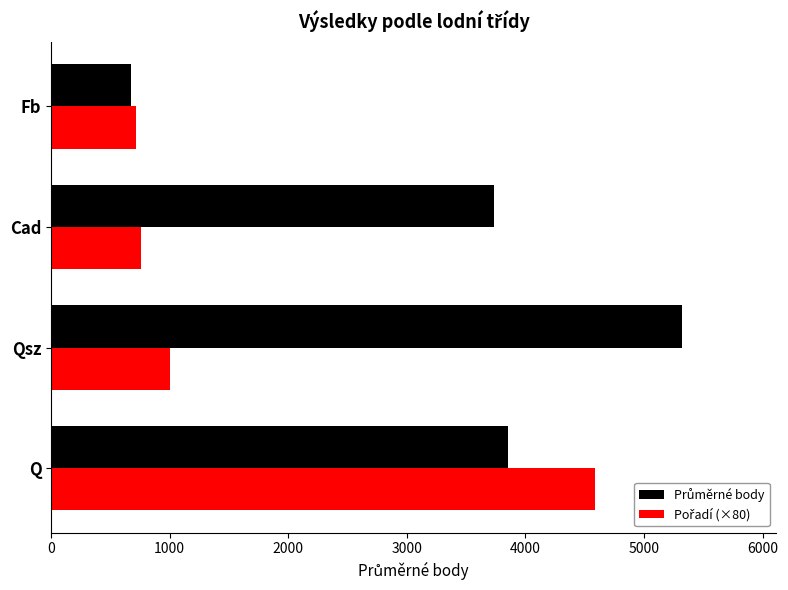

What is the smallest value displayed?

678.0